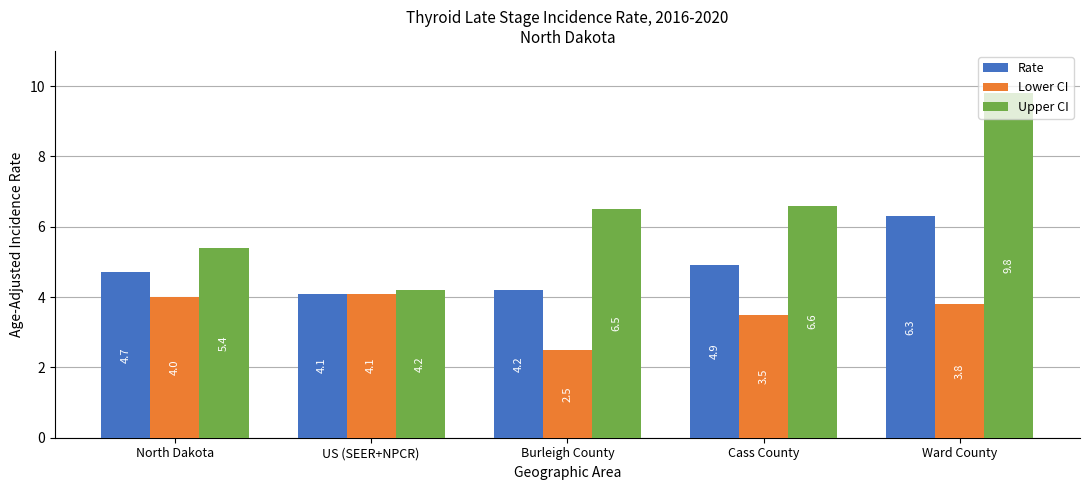

What is the difference between the highest and lowest values at Cass County?

3.1